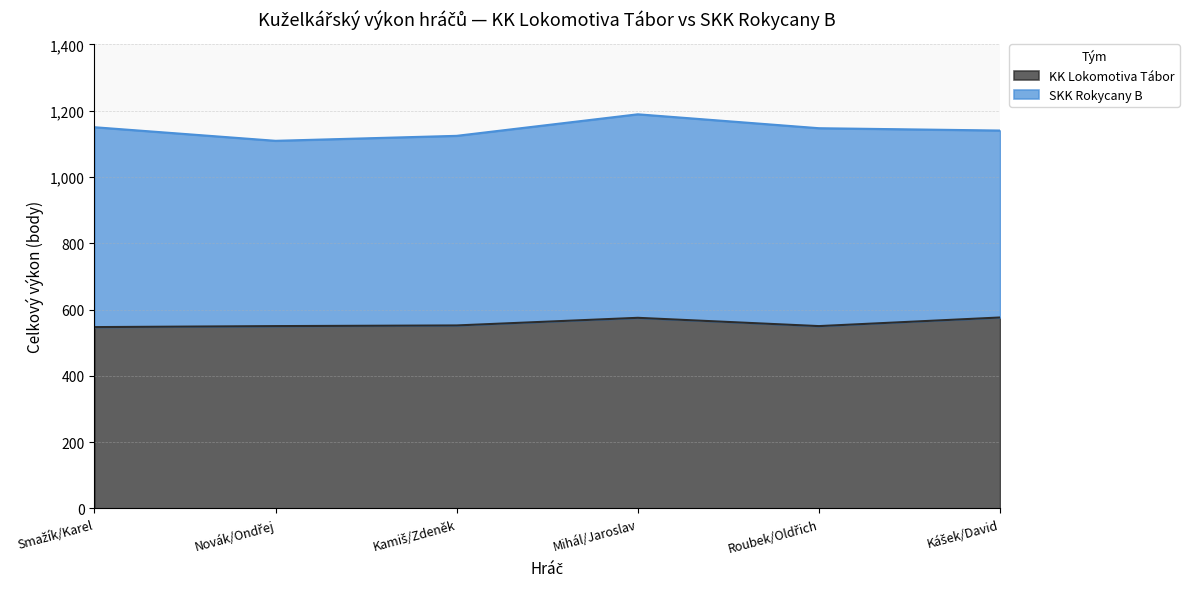

What is the label of the 6th point from the right?

Smažík/Karel